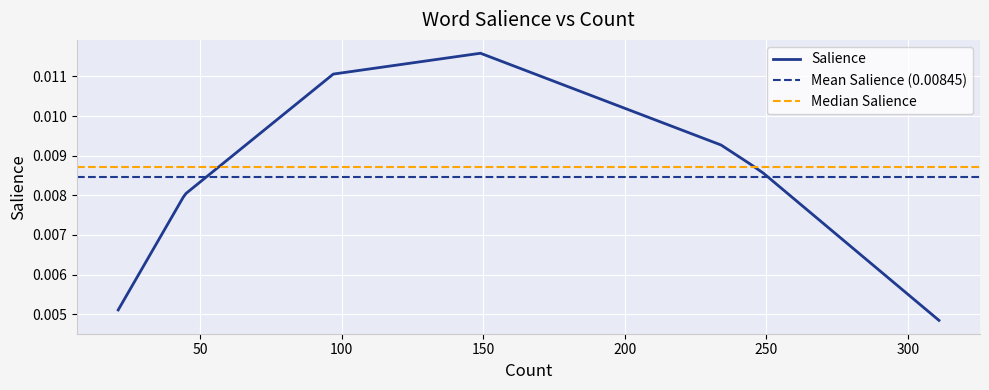

How many lines are shown in the chart?

1